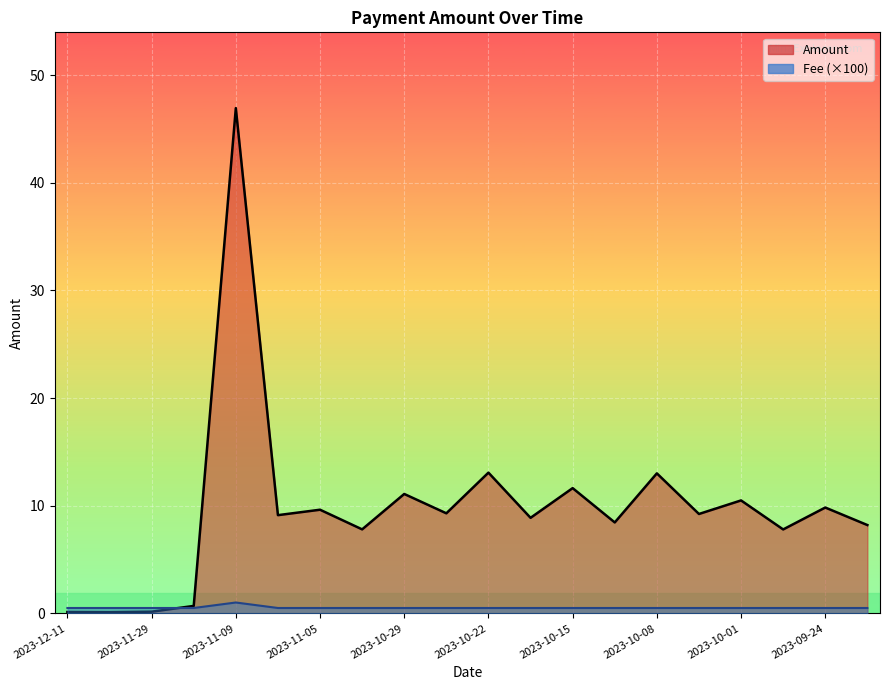

What is the maximum value for Amount?

46.9